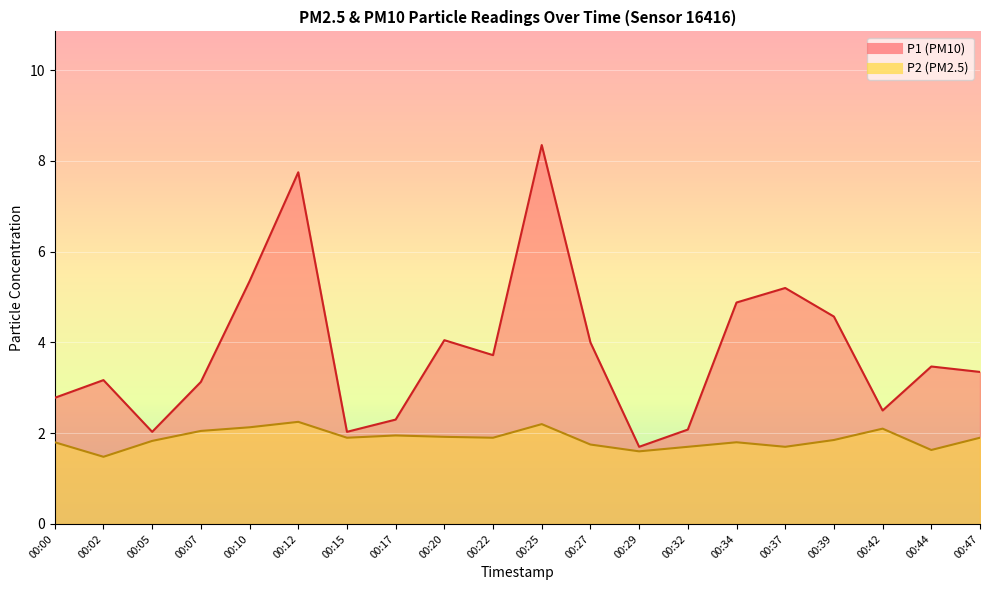

Is it true that P1 equals 1.0 at 00:22?

False